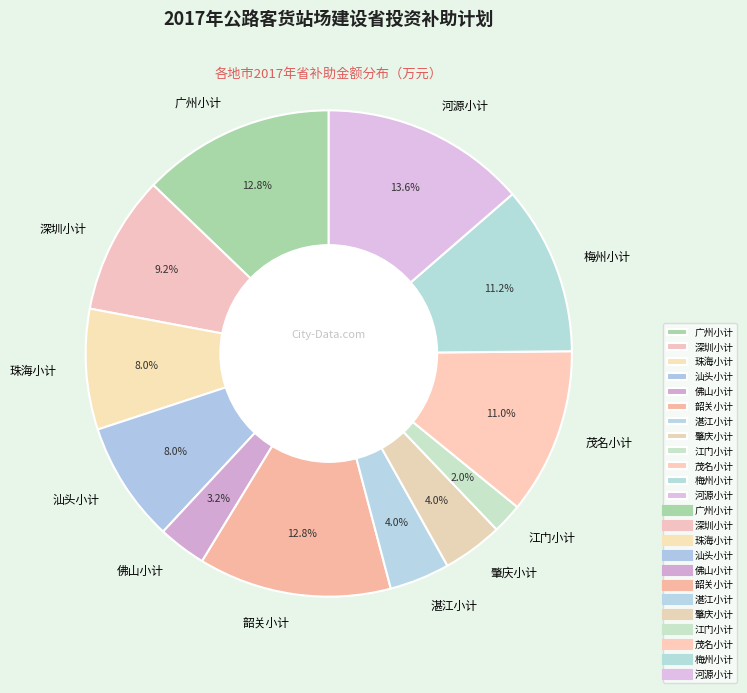

To the nearest percent, what is the combined percentage of 广州小计 and 汕头小计?

21%